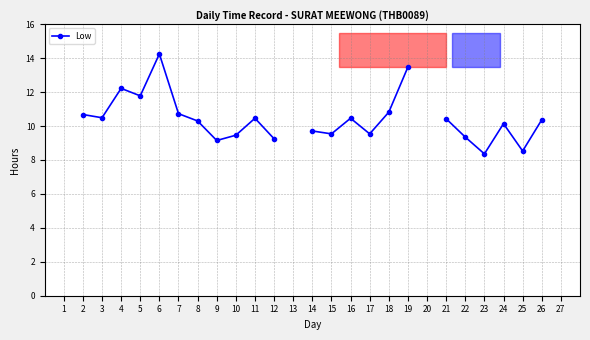

What is the approximate value at 5?

11.8